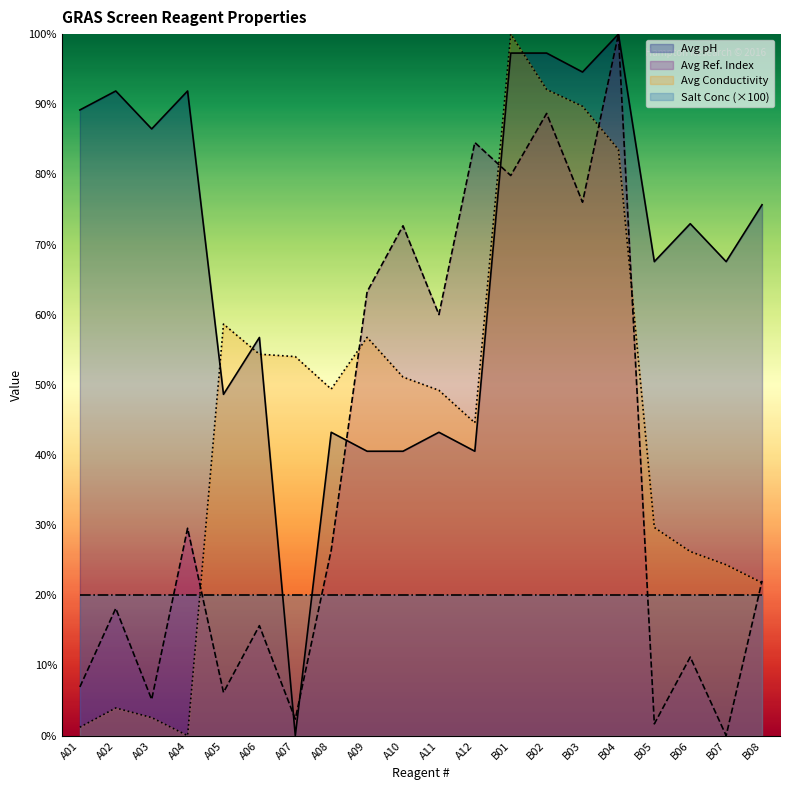

Where is Avg pH nearest to the value 50?

A05